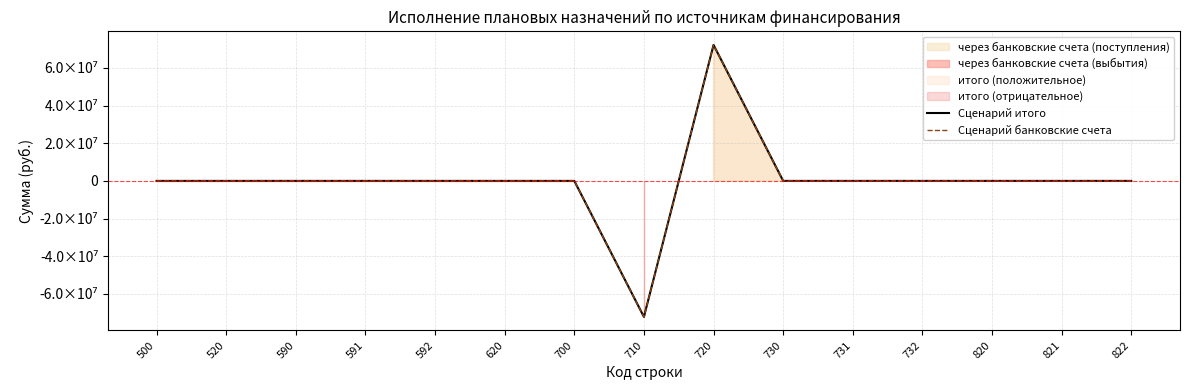

Where is the first local maximum for Сценарий итого?

720